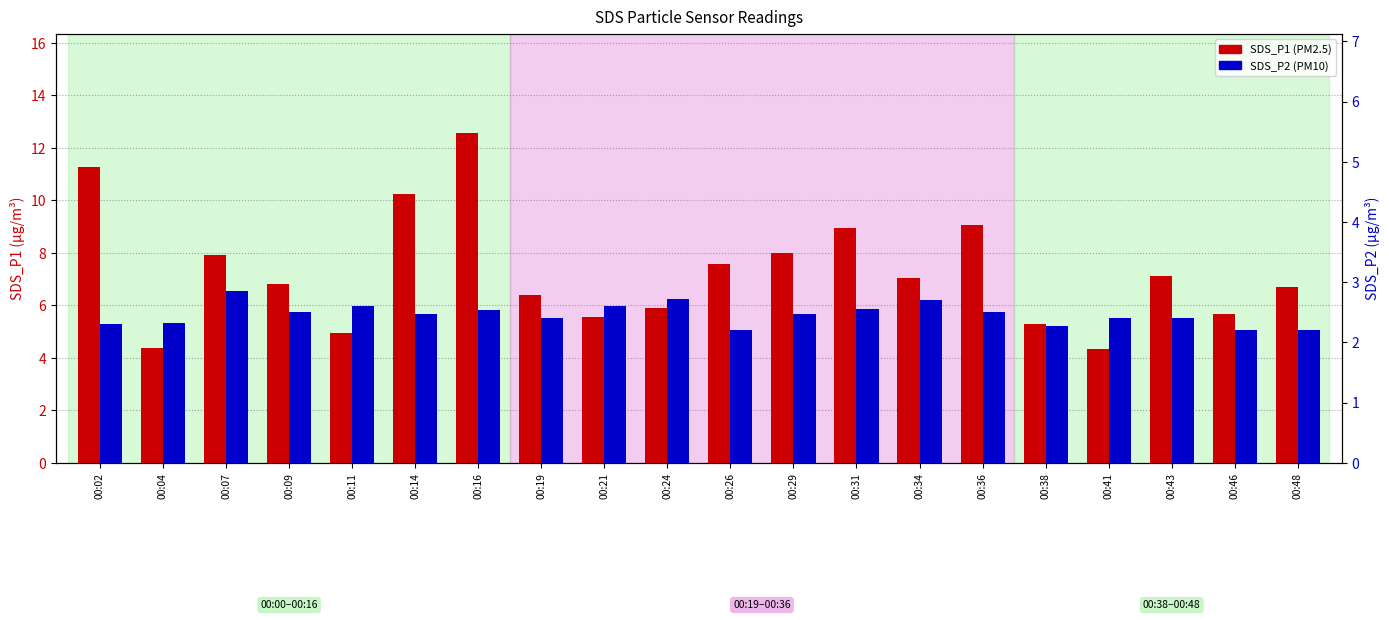

Are the bars grouped side by side (vs. stacked)?

Yes